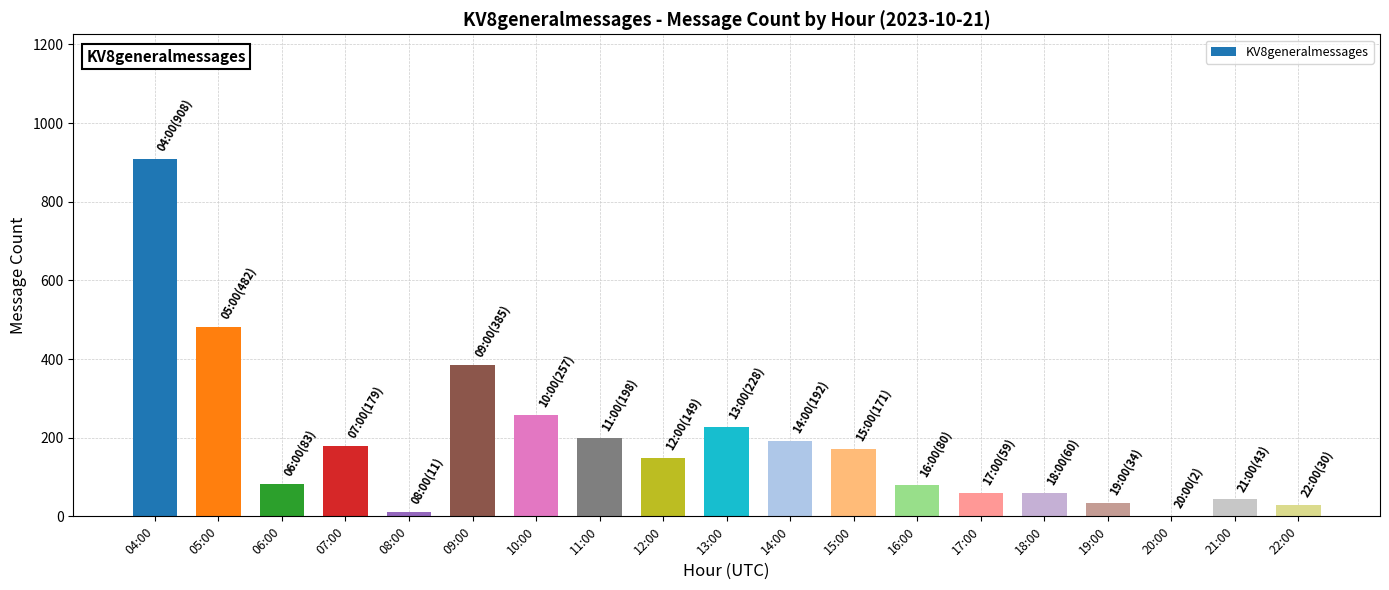

Where is the data nearest to the value 455?

05:00